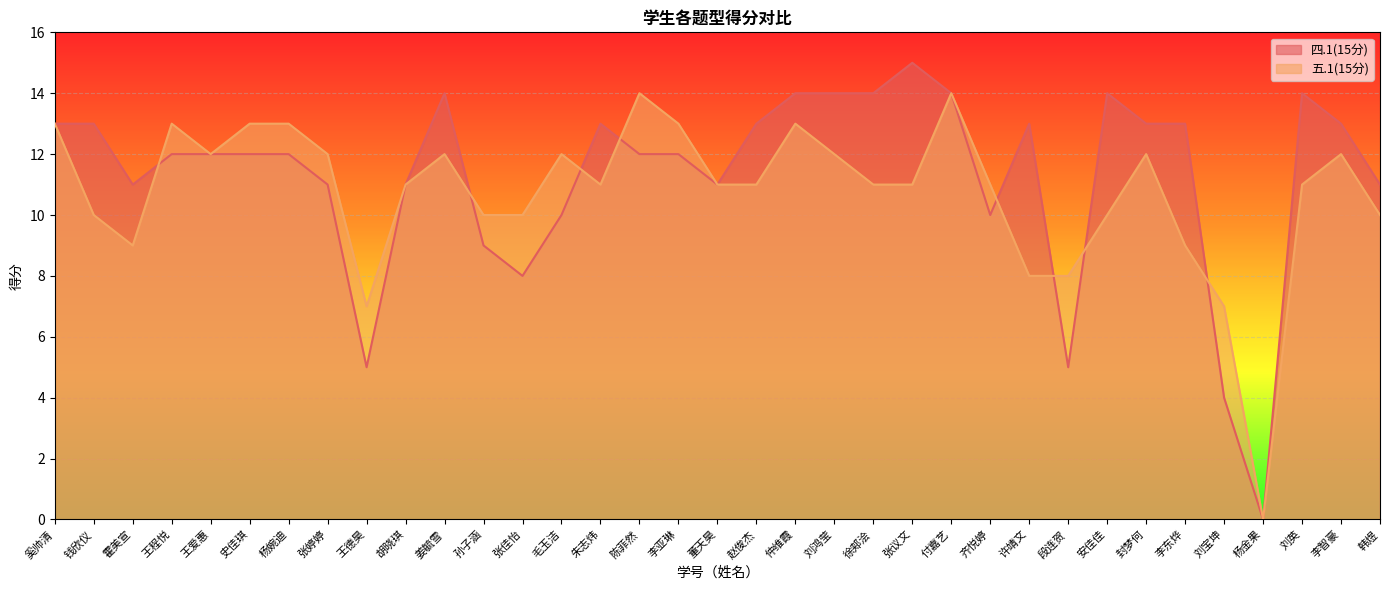

Between which two adjacent categories do 四.1(15分) and 五.1(15分) first intersect?

霍美宣 and 王程悦